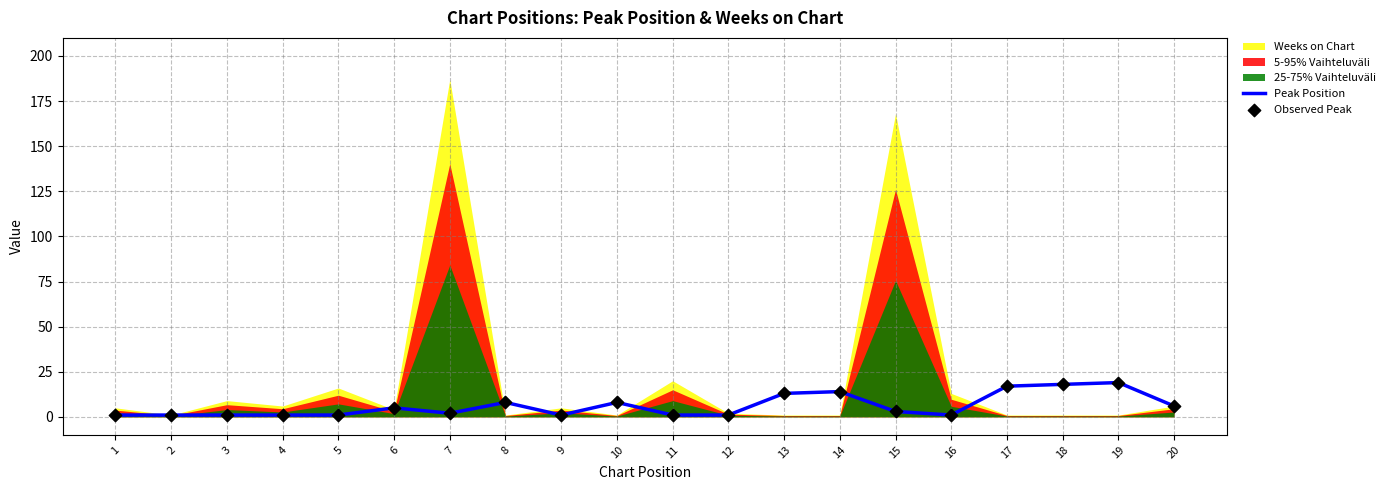

True or false: Peak Position has a value of 1 at 12.

True